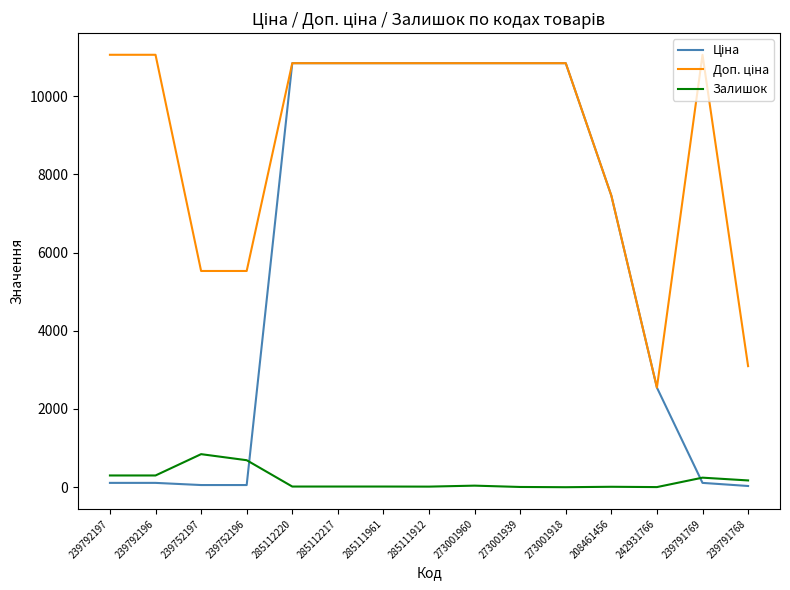

True or false: Залишок has a value of 845.0 at 239752197.

True